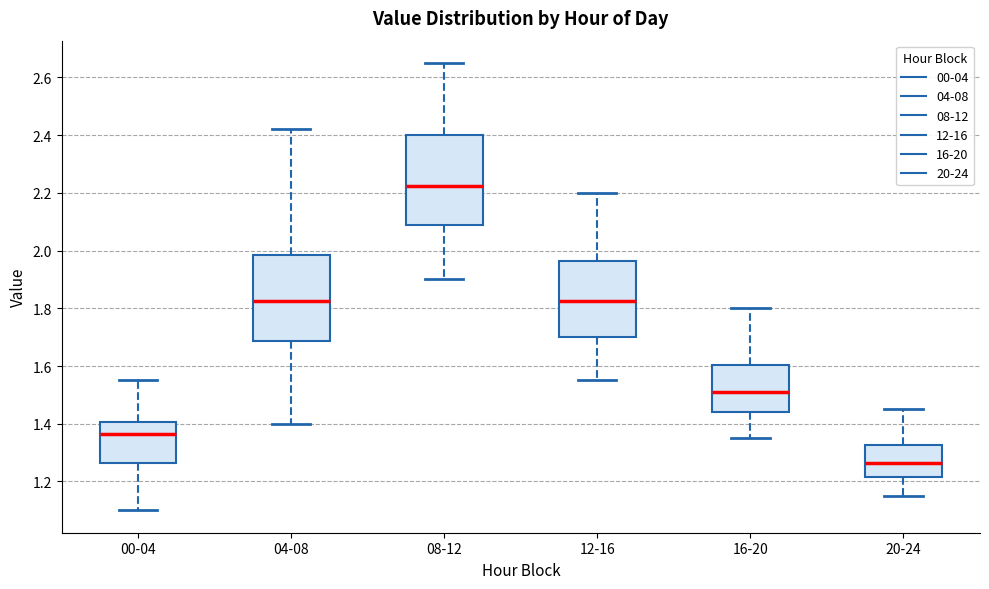

Where does the median line of the box for 16-20 sit on the y-axis? The values are not printed on the chart, so give them approximately, as read against the axis.

1.52